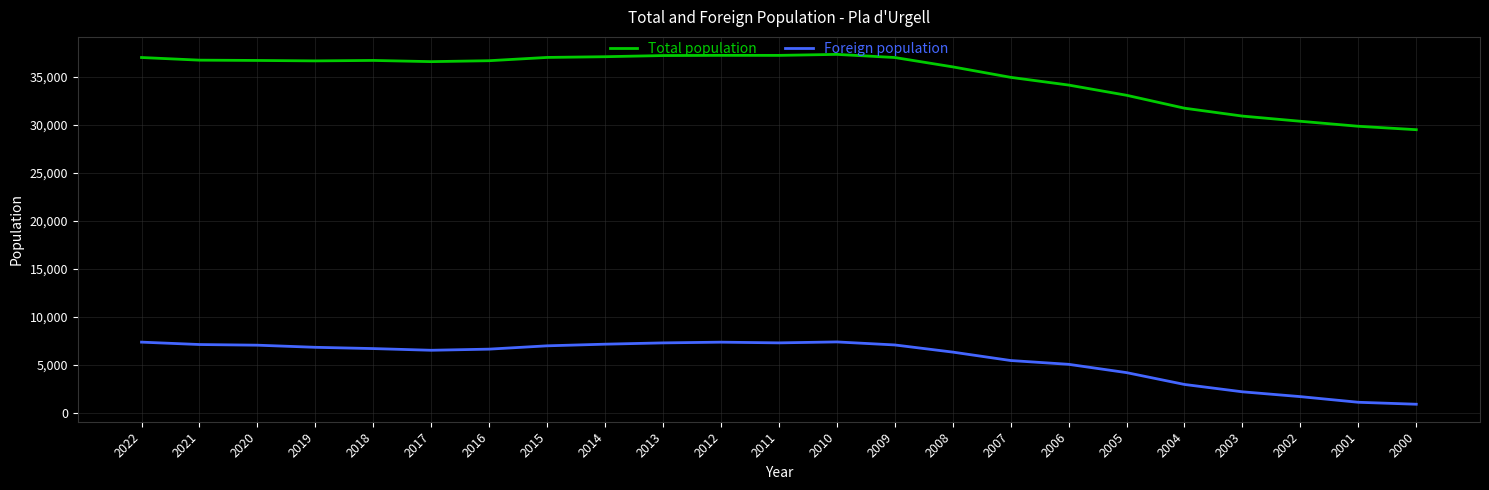

The Foreign population series shows 6814 at 2019. True or false?

True